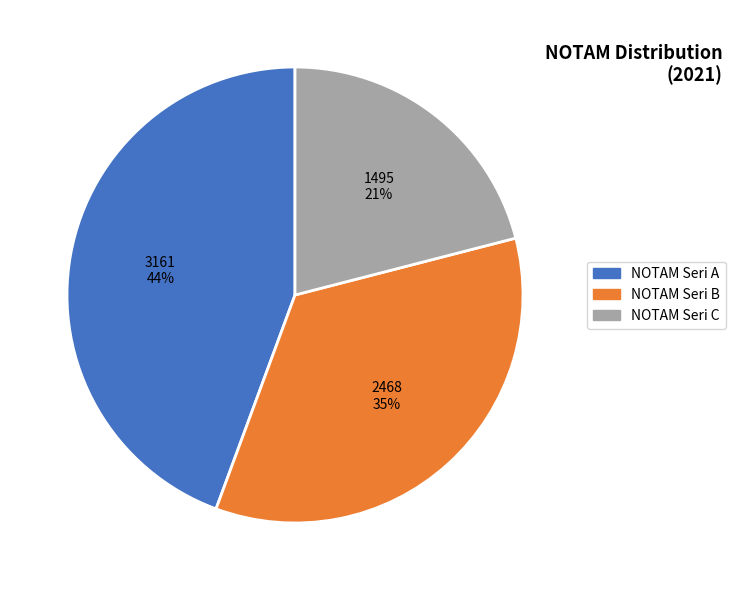

What is the largest slice in the pie chart?

NOTAM Seri A